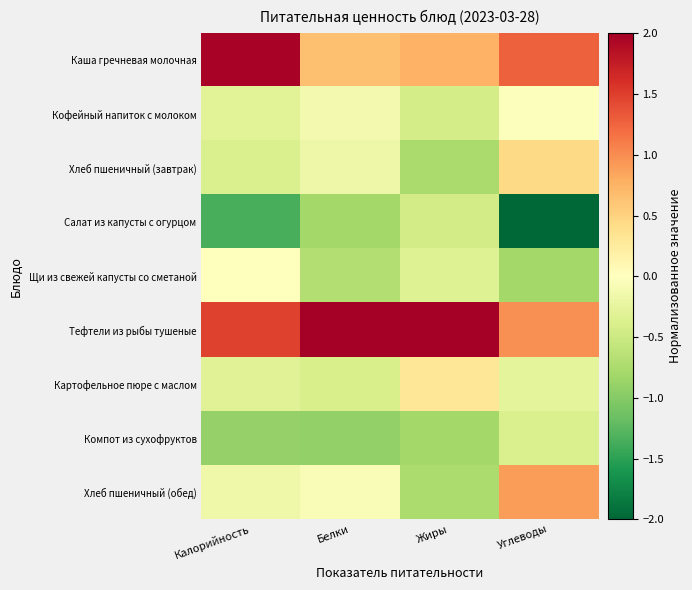

Which series has the largest total across all categories?

Тефтели из рыбы тушеные